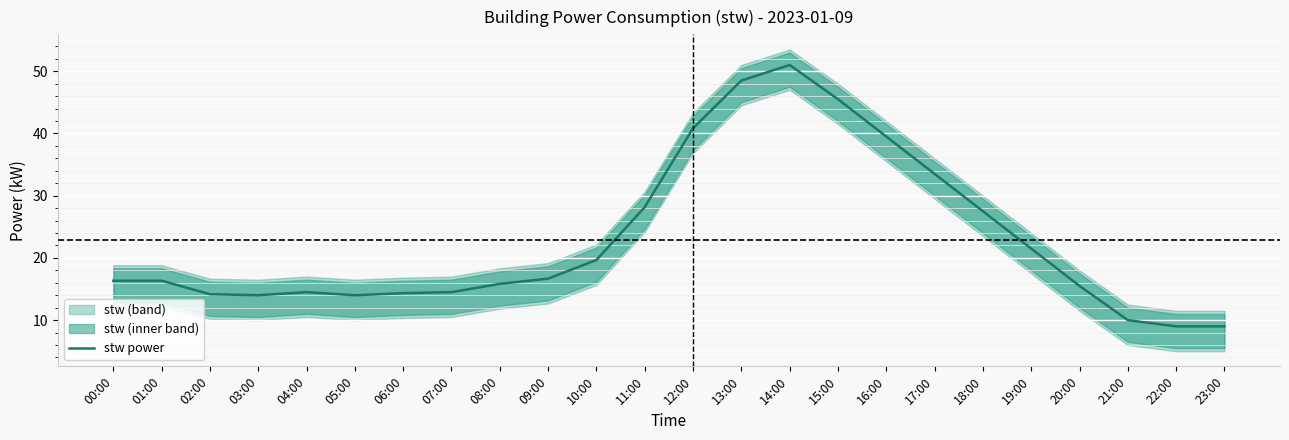

List the labels in order of value, largest first.

14:00, 13:00, 15:00, 12:00, 16:00, 17:00, 11:00, 18:00, 19:00, 10:00, 09:00, 00:00, 01:00, 08:00, 20:00, 04:00, 07:00, 06:00, 02:00, 03:00, 05:00, 21:00, 22:00, 23:00